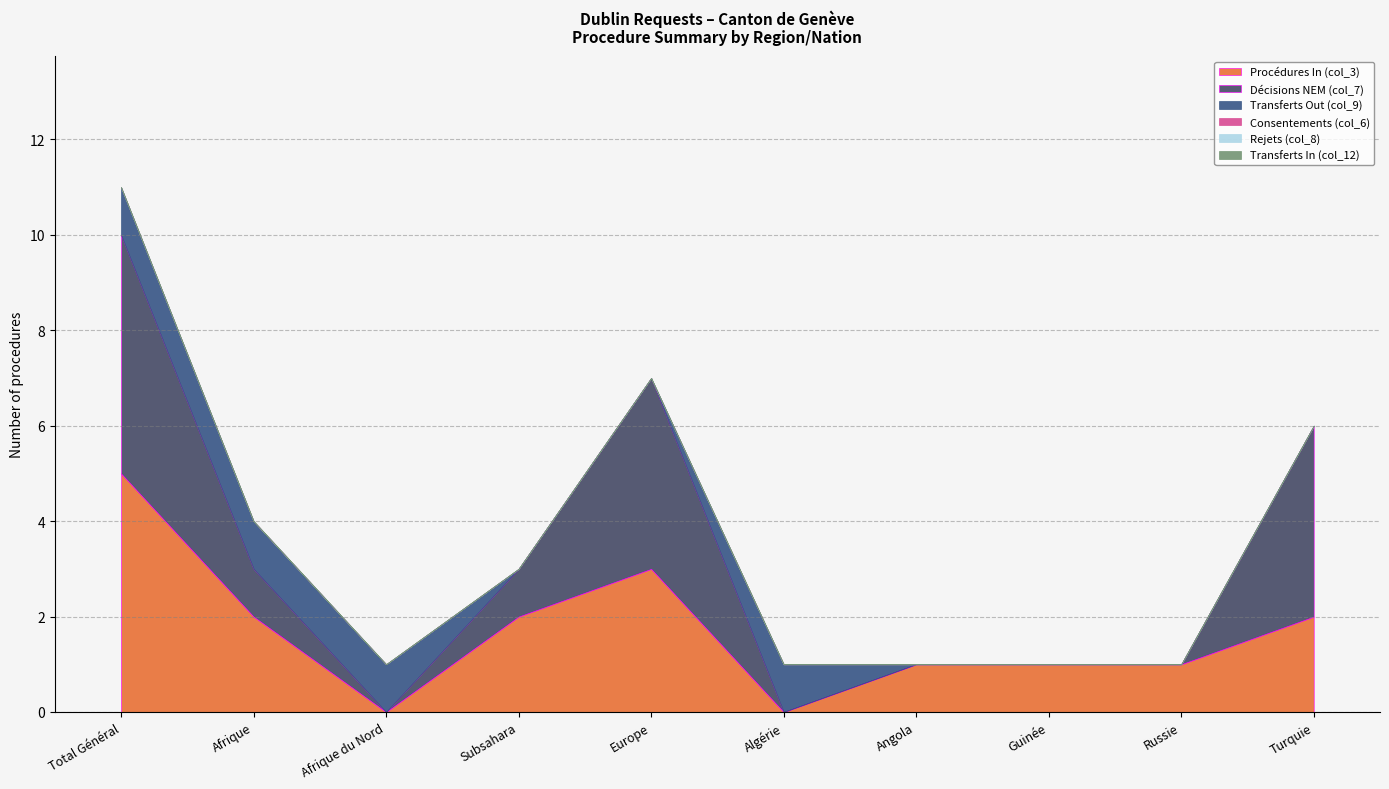

What is the label of the 10th point from the right?

Total Général